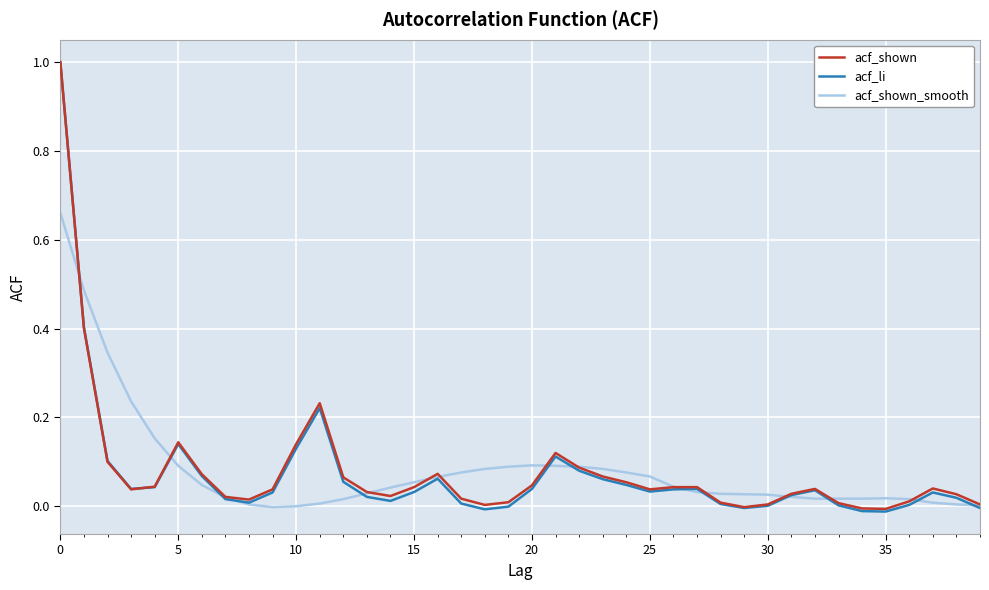

Is it true that acf_shown_smooth equals 0.1 at 20?

True